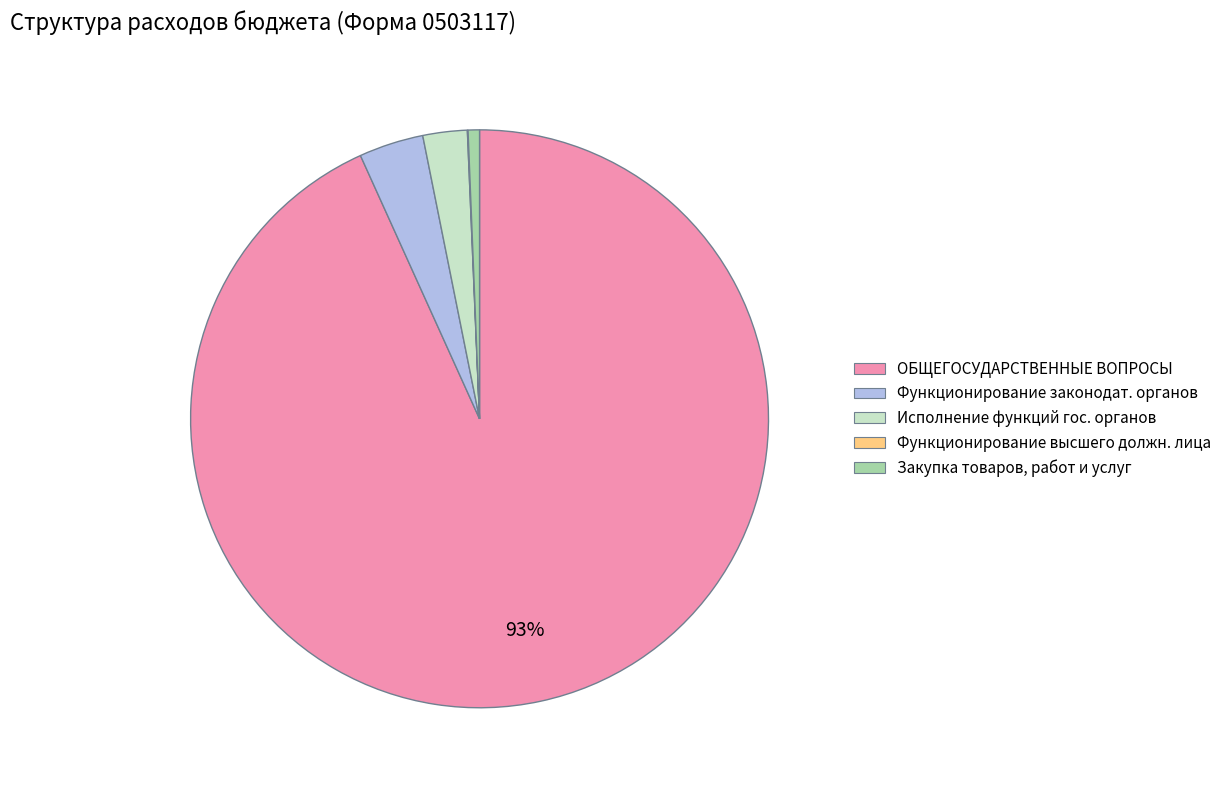

Is it true that Функционирование законодат. органов is 4% of the pie?

True